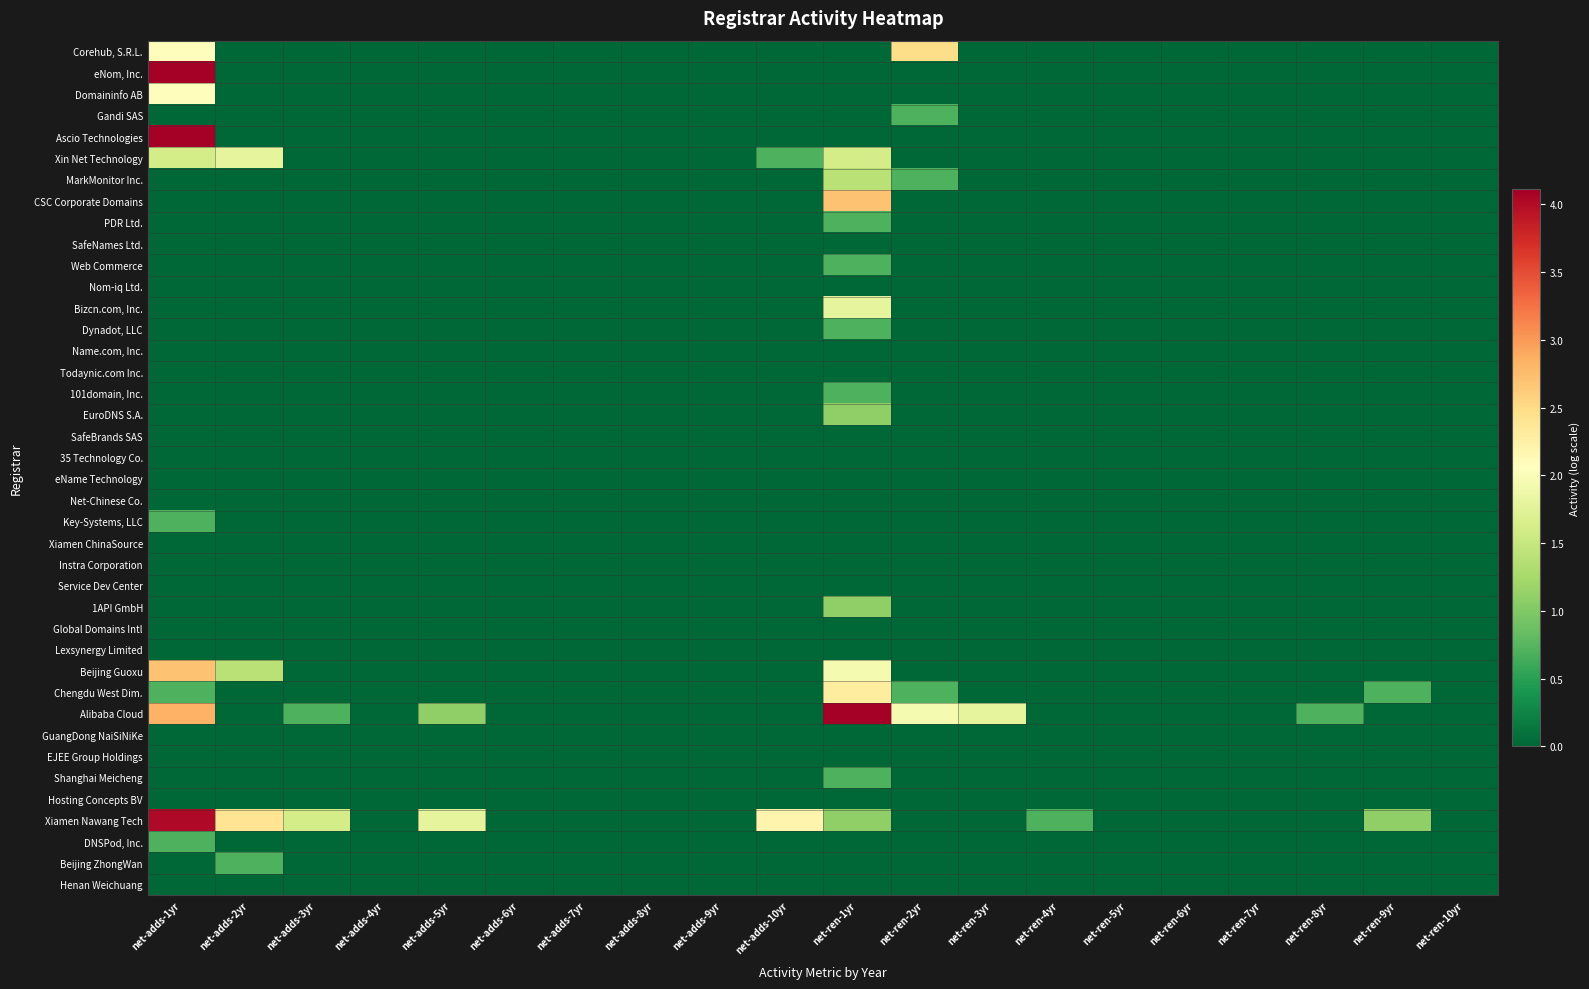

Reading left to right, extract all data points from this chart.

Corehub, S.R.L.: net-adds-1yr=2.1	net-adds-2yr=0.0	net-adds-3yr=0.0	net-adds-4yr=0.0	net-adds-5yr=0.0	net-adds-6yr=0.0	net-adds-7yr=0.0	net-adds-8yr=0.0	net-adds-9yr=0.0	net-adds-10yr=0.0	net-ren-1yr=0.0	net-ren-2yr=2.5	net-ren-3yr=0.0	net-ren-4yr=0.0	net-ren-5yr=0.0	net-ren-6yr=0.0	net-ren-7yr=0.0	net-ren-8yr=0.0	net-ren-9yr=0.0	net-ren-10yr=0.0
eNom, Inc.: net-adds-1yr=5.6	net-adds-2yr=0.0	net-adds-3yr=0.0	net-adds-4yr=0.0	net-adds-5yr=0.0	net-adds-6yr=0.0	net-adds-7yr=0.0	net-adds-8yr=0.0	net-adds-9yr=0.0	net-adds-10yr=0.0	net-ren-1yr=0.0	net-ren-2yr=0.0	net-ren-3yr=0.0	net-ren-4yr=0.0	net-ren-5yr=0.0	net-ren-6yr=0.0	net-ren-7yr=0.0	net-ren-8yr=0.0	net-ren-9yr=0.0	net-ren-10yr=0.0
Domaininfo AB: net-adds-1yr=2.1	net-adds-2yr=0.0	net-adds-3yr=0.0	net-adds-4yr=0.0	net-adds-5yr=0.0	net-adds-6yr=0.0	net-adds-7yr=0.0	net-adds-8yr=0.0	net-adds-9yr=0.0	net-adds-10yr=0.0	net-ren-1yr=0.0	net-ren-2yr=0.0	net-ren-3yr=0.0	net-ren-4yr=0.0	net-ren-5yr=0.0	net-ren-6yr=0.0	net-ren-7yr=0.0	net-ren-8yr=0.0	net-ren-9yr=0.0	net-ren-10yr=0.0
Gandi SAS: net-adds-1yr=0.0	net-adds-2yr=0.0	net-adds-3yr=0.0	net-adds-4yr=0.0	net-adds-5yr=0.0	net-adds-6yr=0.0	net-adds-7yr=0.0	net-adds-8yr=0.0	net-adds-9yr=0.0	net-adds-10yr=0.0	net-ren-1yr=0.0	net-ren-2yr=0.7	net-ren-3yr=0.0	net-ren-4yr=0.0	net-ren-5yr=0.0	net-ren-6yr=0.0	net-ren-7yr=0.0	net-ren-8yr=0.0	net-ren-9yr=0.0	net-ren-10yr=0.0
Ascio Technologies: net-adds-1yr=4.2	net-adds-2yr=0.0	net-adds-3yr=0.0	net-adds-4yr=0.0	net-adds-5yr=0.0	net-adds-6yr=0.0	net-adds-7yr=0.0	net-adds-8yr=0.0	net-adds-9yr=0.0	net-adds-10yr=0.0	net-ren-1yr=0.0	net-ren-2yr=0.0	net-ren-3yr=0.0	net-ren-4yr=0.0	net-ren-5yr=0.0	net-ren-6yr=0.0	net-ren-7yr=0.0	net-ren-8yr=0.0	net-ren-9yr=0.0	net-ren-10yr=0.0
Xin Net Technology: net-adds-1yr=1.6	net-adds-2yr=1.8	net-adds-3yr=0.0	net-adds-4yr=0.0	net-adds-5yr=0.0	net-adds-6yr=0.0	net-adds-7yr=0.0	net-adds-8yr=0.0	net-adds-9yr=0.0	net-adds-10yr=0.7	net-ren-1yr=1.6	net-ren-2yr=0.0	net-ren-3yr=0.0	net-ren-4yr=0.0	net-ren-5yr=0.0	net-ren-6yr=0.0	net-ren-7yr=0.0	net-ren-8yr=0.0	net-ren-9yr=0.0	net-ren-10yr=0.0
MarkMonitor Inc.: net-adds-1yr=0.0	net-adds-2yr=0.0	net-adds-3yr=0.0	net-adds-4yr=0.0	net-adds-5yr=0.0	net-adds-6yr=0.0	net-adds-7yr=0.0	net-adds-8yr=0.0	net-adds-9yr=0.0	net-adds-10yr=0.0	net-ren-1yr=1.4	net-ren-2yr=0.7	net-ren-3yr=0.0	net-ren-4yr=0.0	net-ren-5yr=0.0	net-ren-6yr=0.0	net-ren-7yr=0.0	net-ren-8yr=0.0	net-ren-9yr=0.0	net-ren-10yr=0.0
CSC Corporate Domains: net-adds-1yr=0.0	net-adds-2yr=0.0	net-adds-3yr=0.0	net-adds-4yr=0.0	net-adds-5yr=0.0	net-adds-6yr=0.0	net-adds-7yr=0.0	net-adds-8yr=0.0	net-adds-9yr=0.0	net-adds-10yr=0.0	net-ren-1yr=2.7	net-ren-2yr=0.0	net-ren-3yr=0.0	net-ren-4yr=0.0	net-ren-5yr=0.0	net-ren-6yr=0.0	net-ren-7yr=0.0	net-ren-8yr=0.0	net-ren-9yr=0.0	net-ren-10yr=0.0
PDR Ltd.: net-adds-1yr=0.0	net-adds-2yr=0.0	net-adds-3yr=0.0	net-adds-4yr=0.0	net-adds-5yr=0.0	net-adds-6yr=0.0	net-adds-7yr=0.0	net-adds-8yr=0.0	net-adds-9yr=0.0	net-adds-10yr=0.0	net-ren-1yr=0.7	net-ren-2yr=0.0	net-ren-3yr=0.0	net-ren-4yr=0.0	net-ren-5yr=0.0	net-ren-6yr=0.0	net-ren-7yr=0.0	net-ren-8yr=0.0	net-ren-9yr=0.0	net-ren-10yr=0.0
SafeNames Ltd.: net-adds-1yr=0.0	net-adds-2yr=0.0	net-adds-3yr=0.0	net-adds-4yr=0.0	net-adds-5yr=0.0	net-adds-6yr=0.0	net-adds-7yr=0.0	net-adds-8yr=0.0	net-adds-9yr=0.0	net-adds-10yr=0.0	net-ren-1yr=0.0	net-ren-2yr=0.0	net-ren-3yr=0.0	net-ren-4yr=0.0	net-ren-5yr=0.0	net-ren-6yr=0.0	net-ren-7yr=0.0	net-ren-8yr=0.0	net-ren-9yr=0.0	net-ren-10yr=0.0
Web Commerce: net-adds-1yr=0.0	net-adds-2yr=0.0	net-adds-3yr=0.0	net-adds-4yr=0.0	net-adds-5yr=0.0	net-adds-6yr=0.0	net-adds-7yr=0.0	net-adds-8yr=0.0	net-adds-9yr=0.0	net-adds-10yr=0.0	net-ren-1yr=0.7	net-ren-2yr=0.0	net-ren-3yr=0.0	net-ren-4yr=0.0	net-ren-5yr=0.0	net-ren-6yr=0.0	net-ren-7yr=0.0	net-ren-8yr=0.0	net-ren-9yr=0.0	net-ren-10yr=0.0
Nom-iq Ltd.: net-adds-1yr=0.0	net-adds-2yr=0.0	net-adds-3yr=0.0	net-adds-4yr=0.0	net-adds-5yr=0.0	net-adds-6yr=0.0	net-adds-7yr=0.0	net-adds-8yr=0.0	net-adds-9yr=0.0	net-adds-10yr=0.0	net-ren-1yr=0.0	net-ren-2yr=0.0	net-ren-3yr=0.0	net-ren-4yr=0.0	net-ren-5yr=0.0	net-ren-6yr=0.0	net-ren-7yr=0.0	net-ren-8yr=0.0	net-ren-9yr=0.0	net-ren-10yr=0.0
Bizcn.com, Inc.: net-adds-1yr=0.0	net-adds-2yr=0.0	net-adds-3yr=0.0	net-adds-4yr=0.0	net-adds-5yr=0.0	net-adds-6yr=0.0	net-adds-7yr=0.0	net-adds-8yr=0.0	net-adds-9yr=0.0	net-adds-10yr=0.0	net-ren-1yr=1.8	net-ren-2yr=0.0	net-ren-3yr=0.0	net-ren-4yr=0.0	net-ren-5yr=0.0	net-ren-6yr=0.0	net-ren-7yr=0.0	net-ren-8yr=0.0	net-ren-9yr=0.0	net-ren-10yr=0.0
Dynadot, LLC: net-adds-1yr=0.0	net-adds-2yr=0.0	net-adds-3yr=0.0	net-adds-4yr=0.0	net-adds-5yr=0.0	net-adds-6yr=0.0	net-adds-7yr=0.0	net-adds-8yr=0.0	net-adds-9yr=0.0	net-adds-10yr=0.0	net-ren-1yr=0.7	net-ren-2yr=0.0	net-ren-3yr=0.0	net-ren-4yr=0.0	net-ren-5yr=0.0	net-ren-6yr=0.0	net-ren-7yr=0.0	net-ren-8yr=0.0	net-ren-9yr=0.0	net-ren-10yr=0.0
Name.com, Inc.: net-adds-1yr=0.0	net-adds-2yr=0.0	net-adds-3yr=0.0	net-adds-4yr=0.0	net-adds-5yr=0.0	net-adds-6yr=0.0	net-adds-7yr=0.0	net-adds-8yr=0.0	net-adds-9yr=0.0	net-adds-10yr=0.0	net-ren-1yr=0.0	net-ren-2yr=0.0	net-ren-3yr=0.0	net-ren-4yr=0.0	net-ren-5yr=0.0	net-ren-6yr=0.0	net-ren-7yr=0.0	net-ren-8yr=0.0	net-ren-9yr=0.0	net-ren-10yr=0.0
Todaynic.com Inc.: net-adds-1yr=0.0	net-adds-2yr=0.0	net-adds-3yr=0.0	net-adds-4yr=0.0	net-adds-5yr=0.0	net-adds-6yr=0.0	net-adds-7yr=0.0	net-adds-8yr=0.0	net-adds-9yr=0.0	net-adds-10yr=0.0	net-ren-1yr=0.0	net-ren-2yr=0.0	net-ren-3yr=0.0	net-ren-4yr=0.0	net-ren-5yr=0.0	net-ren-6yr=0.0	net-ren-7yr=0.0	net-ren-8yr=0.0	net-ren-9yr=0.0	net-ren-10yr=0.0
101domain, Inc.: net-adds-1yr=0.0	net-adds-2yr=0.0	net-adds-3yr=0.0	net-adds-4yr=0.0	net-adds-5yr=0.0	net-adds-6yr=0.0	net-adds-7yr=0.0	net-adds-8yr=0.0	net-adds-9yr=0.0	net-adds-10yr=0.0	net-ren-1yr=0.7	net-ren-2yr=0.0	net-ren-3yr=0.0	net-ren-4yr=0.0	net-ren-5yr=0.0	net-ren-6yr=0.0	net-ren-7yr=0.0	net-ren-8yr=0.0	net-ren-9yr=0.0	net-ren-10yr=0.0
EuroDNS S.A.: net-adds-1yr=0.0	net-adds-2yr=0.0	net-adds-3yr=0.0	net-adds-4yr=0.0	net-adds-5yr=0.0	net-adds-6yr=0.0	net-adds-7yr=0.0	net-adds-8yr=0.0	net-adds-9yr=0.0	net-adds-10yr=0.0	net-ren-1yr=1.1	net-ren-2yr=0.0	net-ren-3yr=0.0	net-ren-4yr=0.0	net-ren-5yr=0.0	net-ren-6yr=0.0	net-ren-7yr=0.0	net-ren-8yr=0.0	net-ren-9yr=0.0	net-ren-10yr=0.0
SafeBrands SAS: net-adds-1yr=0.0	net-adds-2yr=0.0	net-adds-3yr=0.0	net-adds-4yr=0.0	net-adds-5yr=0.0	net-adds-6yr=0.0	net-adds-7yr=0.0	net-adds-8yr=0.0	net-adds-9yr=0.0	net-adds-10yr=0.0	net-ren-1yr=0.0	net-ren-2yr=0.0	net-ren-3yr=0.0	net-ren-4yr=0.0	net-ren-5yr=0.0	net-ren-6yr=0.0	net-ren-7yr=0.0	net-ren-8yr=0.0	net-ren-9yr=0.0	net-ren-10yr=0.0
35 Technology Co.: net-adds-1yr=0.0	net-adds-2yr=0.0	net-adds-3yr=0.0	net-adds-4yr=0.0	net-adds-5yr=0.0	net-adds-6yr=0.0	net-adds-7yr=0.0	net-adds-8yr=0.0	net-adds-9yr=0.0	net-adds-10yr=0.0	net-ren-1yr=0.0	net-ren-2yr=0.0	net-ren-3yr=0.0	net-ren-4yr=0.0	net-ren-5yr=0.0	net-ren-6yr=0.0	net-ren-7yr=0.0	net-ren-8yr=0.0	net-ren-9yr=0.0	net-ren-10yr=0.0
eName Technology: net-adds-1yr=0.0	net-adds-2yr=0.0	net-adds-3yr=0.0	net-adds-4yr=0.0	net-adds-5yr=0.0	net-adds-6yr=0.0	net-adds-7yr=0.0	net-adds-8yr=0.0	net-adds-9yr=0.0	net-adds-10yr=0.0	net-ren-1yr=0.0	net-ren-2yr=0.0	net-ren-3yr=0.0	net-ren-4yr=0.0	net-ren-5yr=0.0	net-ren-6yr=0.0	net-ren-7yr=0.0	net-ren-8yr=0.0	net-ren-9yr=0.0	net-ren-10yr=0.0
Net-Chinese Co.: net-adds-1yr=0.0	net-adds-2yr=0.0	net-adds-3yr=0.0	net-adds-4yr=0.0	net-adds-5yr=0.0	net-adds-6yr=0.0	net-adds-7yr=0.0	net-adds-8yr=0.0	net-adds-9yr=0.0	net-adds-10yr=0.0	net-ren-1yr=0.0	net-ren-2yr=0.0	net-ren-3yr=0.0	net-ren-4yr=0.0	net-ren-5yr=0.0	net-ren-6yr=0.0	net-ren-7yr=0.0	net-ren-8yr=0.0	net-ren-9yr=0.0	net-ren-10yr=0.0
Key-Systems, LLC: net-adds-1yr=0.7	net-adds-2yr=0.0	net-adds-3yr=0.0	net-adds-4yr=0.0	net-adds-5yr=0.0	net-adds-6yr=0.0	net-adds-7yr=0.0	net-adds-8yr=0.0	net-adds-9yr=0.0	net-adds-10yr=0.0	net-ren-1yr=0.0	net-ren-2yr=0.0	net-ren-3yr=0.0	net-ren-4yr=0.0	net-ren-5yr=0.0	net-ren-6yr=0.0	net-ren-7yr=0.0	net-ren-8yr=0.0	net-ren-9yr=0.0	net-ren-10yr=0.0
Xiamen ChinaSource: net-adds-1yr=0.0	net-adds-2yr=0.0	net-adds-3yr=0.0	net-adds-4yr=0.0	net-adds-5yr=0.0	net-adds-6yr=0.0	net-adds-7yr=0.0	net-adds-8yr=0.0	net-adds-9yr=0.0	net-adds-10yr=0.0	net-ren-1yr=0.0	net-ren-2yr=0.0	net-ren-3yr=0.0	net-ren-4yr=0.0	net-ren-5yr=0.0	net-ren-6yr=0.0	net-ren-7yr=0.0	net-ren-8yr=0.0	net-ren-9yr=0.0	net-ren-10yr=0.0
Instra Corporation: net-adds-1yr=0.0	net-adds-2yr=0.0	net-adds-3yr=0.0	net-adds-4yr=0.0	net-adds-5yr=0.0	net-adds-6yr=0.0	net-adds-7yr=0.0	net-adds-8yr=0.0	net-adds-9yr=0.0	net-adds-10yr=0.0	net-ren-1yr=0.0	net-ren-2yr=0.0	net-ren-3yr=0.0	net-ren-4yr=0.0	net-ren-5yr=0.0	net-ren-6yr=0.0	net-ren-7yr=0.0	net-ren-8yr=0.0	net-ren-9yr=0.0	net-ren-10yr=0.0
Service Dev Center: net-adds-1yr=0.0	net-adds-2yr=0.0	net-adds-3yr=0.0	net-adds-4yr=0.0	net-adds-5yr=0.0	net-adds-6yr=0.0	net-adds-7yr=0.0	net-adds-8yr=0.0	net-adds-9yr=0.0	net-adds-10yr=0.0	net-ren-1yr=0.0	net-ren-2yr=0.0	net-ren-3yr=0.0	net-ren-4yr=0.0	net-ren-5yr=0.0	net-ren-6yr=0.0	net-ren-7yr=0.0	net-ren-8yr=0.0	net-ren-9yr=0.0	net-ren-10yr=0.0
1API GmbH: net-adds-1yr=0.0	net-adds-2yr=0.0	net-adds-3yr=0.0	net-adds-4yr=0.0	net-adds-5yr=0.0	net-adds-6yr=0.0	net-adds-7yr=0.0	net-adds-8yr=0.0	net-adds-9yr=0.0	net-adds-10yr=0.0	net-ren-1yr=1.1	net-ren-2yr=0.0	net-ren-3yr=0.0	net-ren-4yr=0.0	net-ren-5yr=0.0	net-ren-6yr=0.0	net-ren-7yr=0.0	net-ren-8yr=0.0	net-ren-9yr=0.0	net-ren-10yr=0.0
Global Domains Intl: net-adds-1yr=0.0	net-adds-2yr=0.0	net-adds-3yr=0.0	net-adds-4yr=0.0	net-adds-5yr=0.0	net-adds-6yr=0.0	net-adds-7yr=0.0	net-adds-8yr=0.0	net-adds-9yr=0.0	net-adds-10yr=0.0	net-ren-1yr=0.0	net-ren-2yr=0.0	net-ren-3yr=0.0	net-ren-4yr=0.0	net-ren-5yr=0.0	net-ren-6yr=0.0	net-ren-7yr=0.0	net-ren-8yr=0.0	net-ren-9yr=0.0	net-ren-10yr=0.0
Lexsynergy Limited: net-adds-1yr=0.0	net-adds-2yr=0.0	net-adds-3yr=0.0	net-adds-4yr=0.0	net-adds-5yr=0.0	net-adds-6yr=0.0	net-adds-7yr=0.0	net-adds-8yr=0.0	net-adds-9yr=0.0	net-adds-10yr=0.0	net-ren-1yr=0.0	net-ren-2yr=0.0	net-ren-3yr=0.0	net-ren-4yr=0.0	net-ren-5yr=0.0	net-ren-6yr=0.0	net-ren-7yr=0.0	net-ren-8yr=0.0	net-ren-9yr=0.0	net-ren-10yr=0.0
Beijing Guoxu: net-adds-1yr=2.7	net-adds-2yr=1.4	net-adds-3yr=0.0	net-adds-4yr=0.0	net-adds-5yr=0.0	net-adds-6yr=0.0	net-adds-7yr=0.0	net-adds-8yr=0.0	net-adds-9yr=0.0	net-adds-10yr=0.0	net-ren-1yr=1.9	net-ren-2yr=0.0	net-ren-3yr=0.0	net-ren-4yr=0.0	net-ren-5yr=0.0	net-ren-6yr=0.0	net-ren-7yr=0.0	net-ren-8yr=0.0	net-ren-9yr=0.0	net-ren-10yr=0.0
Chengdu West Dim.: net-adds-1yr=0.7	net-adds-2yr=0.0	net-adds-3yr=0.0	net-adds-4yr=0.0	net-adds-5yr=0.0	net-adds-6yr=0.0	net-adds-7yr=0.0	net-adds-8yr=0.0	net-adds-9yr=0.0	net-adds-10yr=0.0	net-ren-1yr=2.3	net-ren-2yr=0.7	net-ren-3yr=0.0	net-ren-4yr=0.0	net-ren-5yr=0.0	net-ren-6yr=0.0	net-ren-7yr=0.0	net-ren-8yr=0.0	net-ren-9yr=0.7	net-ren-10yr=0.0
Alibaba Cloud: net-adds-1yr=2.8	net-adds-2yr=0.0	net-adds-3yr=0.7	net-adds-4yr=0.0	net-adds-5yr=1.1	net-adds-6yr=0.0	net-adds-7yr=0.0	net-adds-8yr=0.0	net-adds-9yr=0.0	net-adds-10yr=0.0	net-ren-1yr=5.3	net-ren-2yr=1.9	net-ren-3yr=1.8	net-ren-4yr=0.0	net-ren-5yr=0.0	net-ren-6yr=0.0	net-ren-7yr=0.0	net-ren-8yr=0.7	net-ren-9yr=0.0	net-ren-10yr=0.0
GuangDong NaiSiNiKe: net-adds-1yr=0.0	net-adds-2yr=0.0	net-adds-3yr=0.0	net-adds-4yr=0.0	net-adds-5yr=0.0	net-adds-6yr=0.0	net-adds-7yr=0.0	net-adds-8yr=0.0	net-adds-9yr=0.0	net-adds-10yr=0.0	net-ren-1yr=0.0	net-ren-2yr=0.0	net-ren-3yr=0.0	net-ren-4yr=0.0	net-ren-5yr=0.0	net-ren-6yr=0.0	net-ren-7yr=0.0	net-ren-8yr=0.0	net-ren-9yr=0.0	net-ren-10yr=0.0
EJEE Group Holdings: net-adds-1yr=0.0	net-adds-2yr=0.0	net-adds-3yr=0.0	net-adds-4yr=0.0	net-adds-5yr=0.0	net-adds-6yr=0.0	net-adds-7yr=0.0	net-adds-8yr=0.0	net-adds-9yr=0.0	net-adds-10yr=0.0	net-ren-1yr=0.0	net-ren-2yr=0.0	net-ren-3yr=0.0	net-ren-4yr=0.0	net-ren-5yr=0.0	net-ren-6yr=0.0	net-ren-7yr=0.0	net-ren-8yr=0.0	net-ren-9yr=0.0	net-ren-10yr=0.0
Shanghai Meicheng: net-adds-1yr=0.0	net-adds-2yr=0.0	net-adds-3yr=0.0	net-adds-4yr=0.0	net-adds-5yr=0.0	net-adds-6yr=0.0	net-adds-7yr=0.0	net-adds-8yr=0.0	net-adds-9yr=0.0	net-adds-10yr=0.0	net-ren-1yr=0.7	net-ren-2yr=0.0	net-ren-3yr=0.0	net-ren-4yr=0.0	net-ren-5yr=0.0	net-ren-6yr=0.0	net-ren-7yr=0.0	net-ren-8yr=0.0	net-ren-9yr=0.0	net-ren-10yr=0.0
Hosting Concepts BV: net-adds-1yr=0.0	net-adds-2yr=0.0	net-adds-3yr=0.0	net-adds-4yr=0.0	net-adds-5yr=0.0	net-adds-6yr=0.0	net-adds-7yr=0.0	net-adds-8yr=0.0	net-adds-9yr=0.0	net-adds-10yr=0.0	net-ren-1yr=0.0	net-ren-2yr=0.0	net-ren-3yr=0.0	net-ren-4yr=0.0	net-ren-5yr=0.0	net-ren-6yr=0.0	net-ren-7yr=0.0	net-ren-8yr=0.0	net-ren-9yr=0.0	net-ren-10yr=0.0
Xiamen Nawang Tech: net-adds-1yr=4.0	net-adds-2yr=2.4	net-adds-3yr=1.6	net-adds-4yr=0.0	net-adds-5yr=1.8	net-adds-6yr=0.0	net-adds-7yr=0.0	net-adds-8yr=0.0	net-adds-9yr=0.0	net-adds-10yr=2.2	net-ren-1yr=1.1	net-ren-2yr=0.0	net-ren-3yr=0.0	net-ren-4yr=0.7	net-ren-5yr=0.0	net-ren-6yr=0.0	net-ren-7yr=0.0	net-ren-8yr=0.0	net-ren-9yr=1.1	net-ren-10yr=0.0
DNSPod, Inc.: net-adds-1yr=0.7	net-adds-2yr=0.0	net-adds-3yr=0.0	net-adds-4yr=0.0	net-adds-5yr=0.0	net-adds-6yr=0.0	net-adds-7yr=0.0	net-adds-8yr=0.0	net-adds-9yr=0.0	net-adds-10yr=0.0	net-ren-1yr=0.0	net-ren-2yr=0.0	net-ren-3yr=0.0	net-ren-4yr=0.0	net-ren-5yr=0.0	net-ren-6yr=0.0	net-ren-7yr=0.0	net-ren-8yr=0.0	net-ren-9yr=0.0	net-ren-10yr=0.0
Beijing ZhongWan: net-adds-1yr=0.0	net-adds-2yr=0.7	net-adds-3yr=0.0	net-adds-4yr=0.0	net-adds-5yr=0.0	net-adds-6yr=0.0	net-adds-7yr=0.0	net-adds-8yr=0.0	net-adds-9yr=0.0	net-adds-10yr=0.0	net-ren-1yr=0.0	net-ren-2yr=0.0	net-ren-3yr=0.0	net-ren-4yr=0.0	net-ren-5yr=0.0	net-ren-6yr=0.0	net-ren-7yr=0.0	net-ren-8yr=0.0	net-ren-9yr=0.0	net-ren-10yr=0.0
Henan Weichuang: net-adds-1yr=0.0	net-adds-2yr=0.0	net-adds-3yr=0.0	net-adds-4yr=0.0	net-adds-5yr=0.0	net-adds-6yr=0.0	net-adds-7yr=0.0	net-adds-8yr=0.0	net-adds-9yr=0.0	net-adds-10yr=0.0	net-ren-1yr=0.0	net-ren-2yr=0.0	net-ren-3yr=0.0	net-ren-4yr=0.0	net-ren-5yr=0.0	net-ren-6yr=0.0	net-ren-7yr=0.0	net-ren-8yr=0.0	net-ren-9yr=0.0	net-ren-10yr=0.0